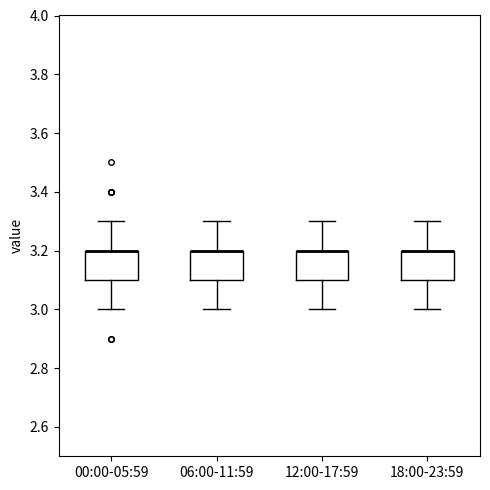

Reading left to right, read every box against the y-axis: the position of its median line, the range the box covers, and the ends of its whiskers. The values are not printed on the chart, so give them approximately, as read against the axis.

00:00-05:59: median 3.2 (drawn on the box's upper edge), box 3.1 to 3.2, whiskers 3.0 to 3.3
06:00-11:59: median 3.2 (drawn on the box's upper edge), box 3.1 to 3.2, whiskers 3.0 to 3.3
12:00-17:59: median 3.2 (drawn on the box's upper edge), box 3.1 to 3.2, whiskers 3.0 to 3.3
18:00-23:59: median 3.2 (drawn on the box's upper edge), box 3.1 to 3.2, whiskers 3.0 to 3.3